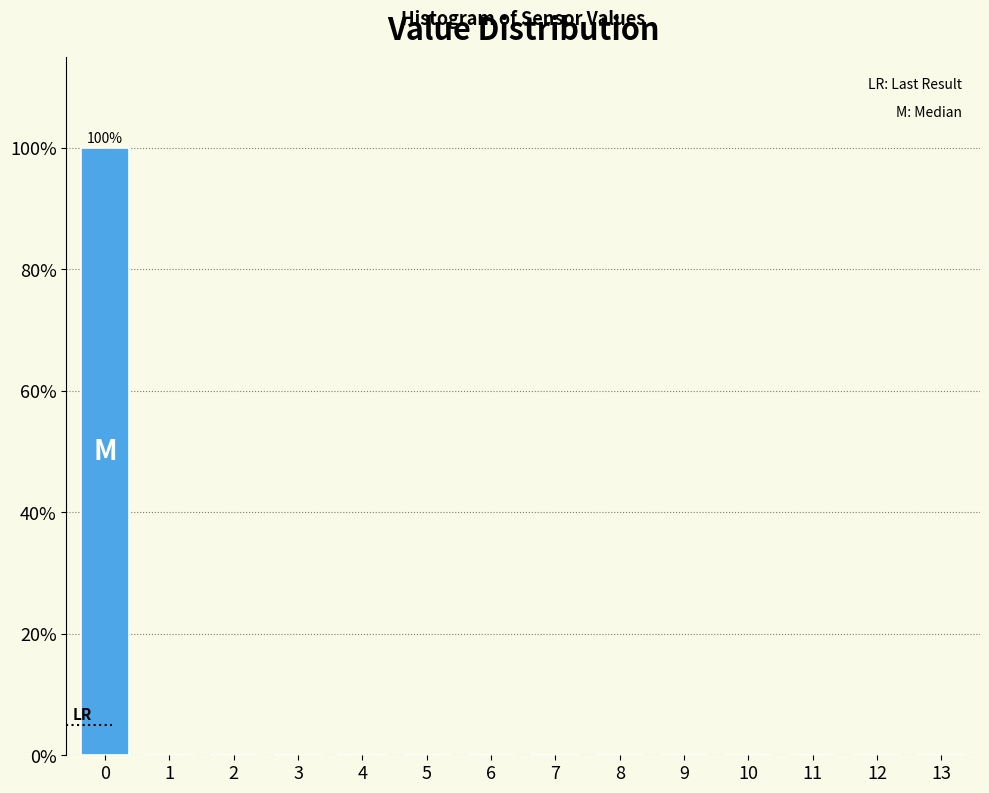

Reading left to right, transcribe all the data shown in this chart.

0=100	1=0	2=0	3=0	4=0	5=0	6=0	7=0	8=0	9=0	10=0	11=0	12=0	13=0